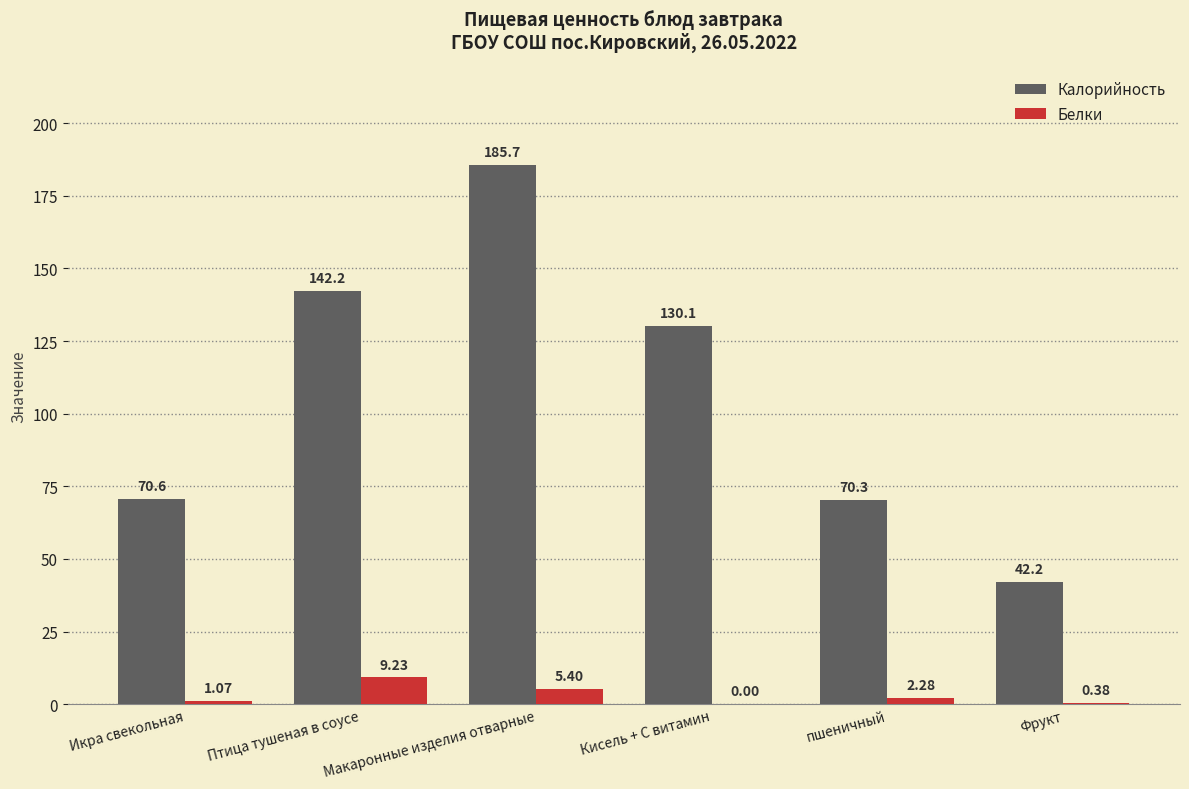

At which label is Калорийность closest to 113?

Кисель + С витамин